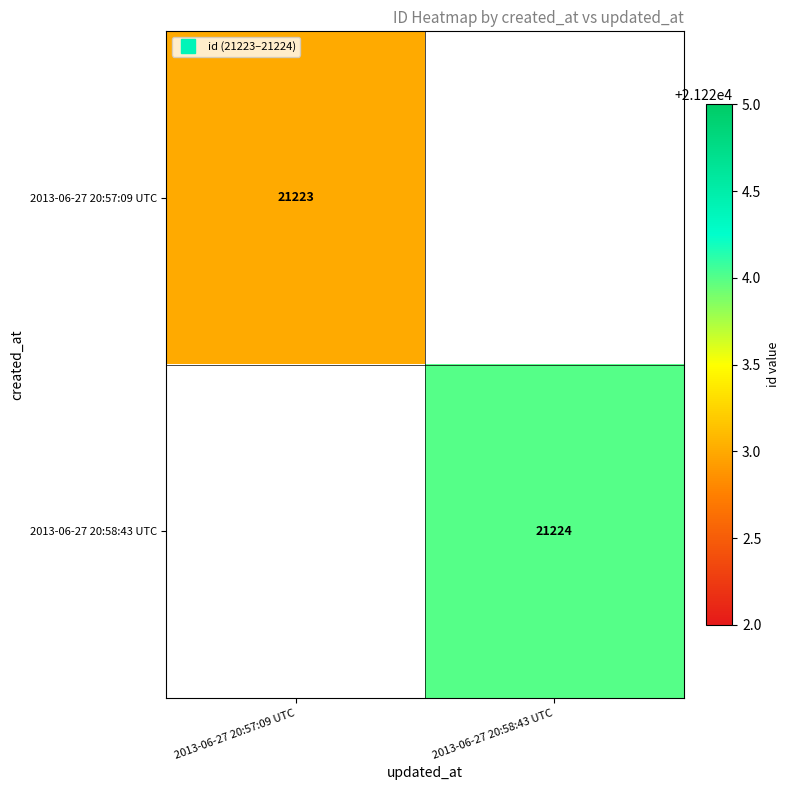

Where is 2013-06-27 20:57:09 UTC nearest to the value 21223?

2013-06-27 20:57:09 UTC